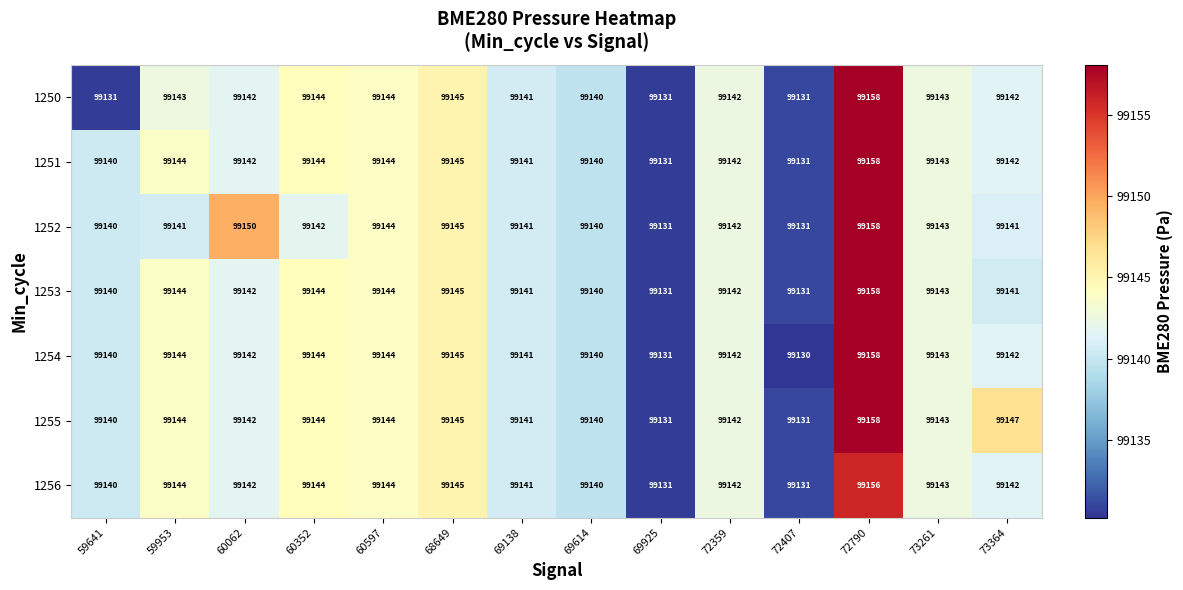

What is the spread (max minus min) of values at 59953?

3